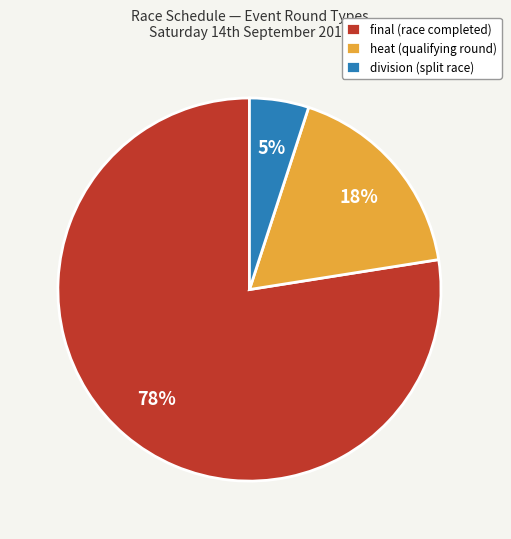

To the nearest percent, what portion does division (split race) represent?

5%